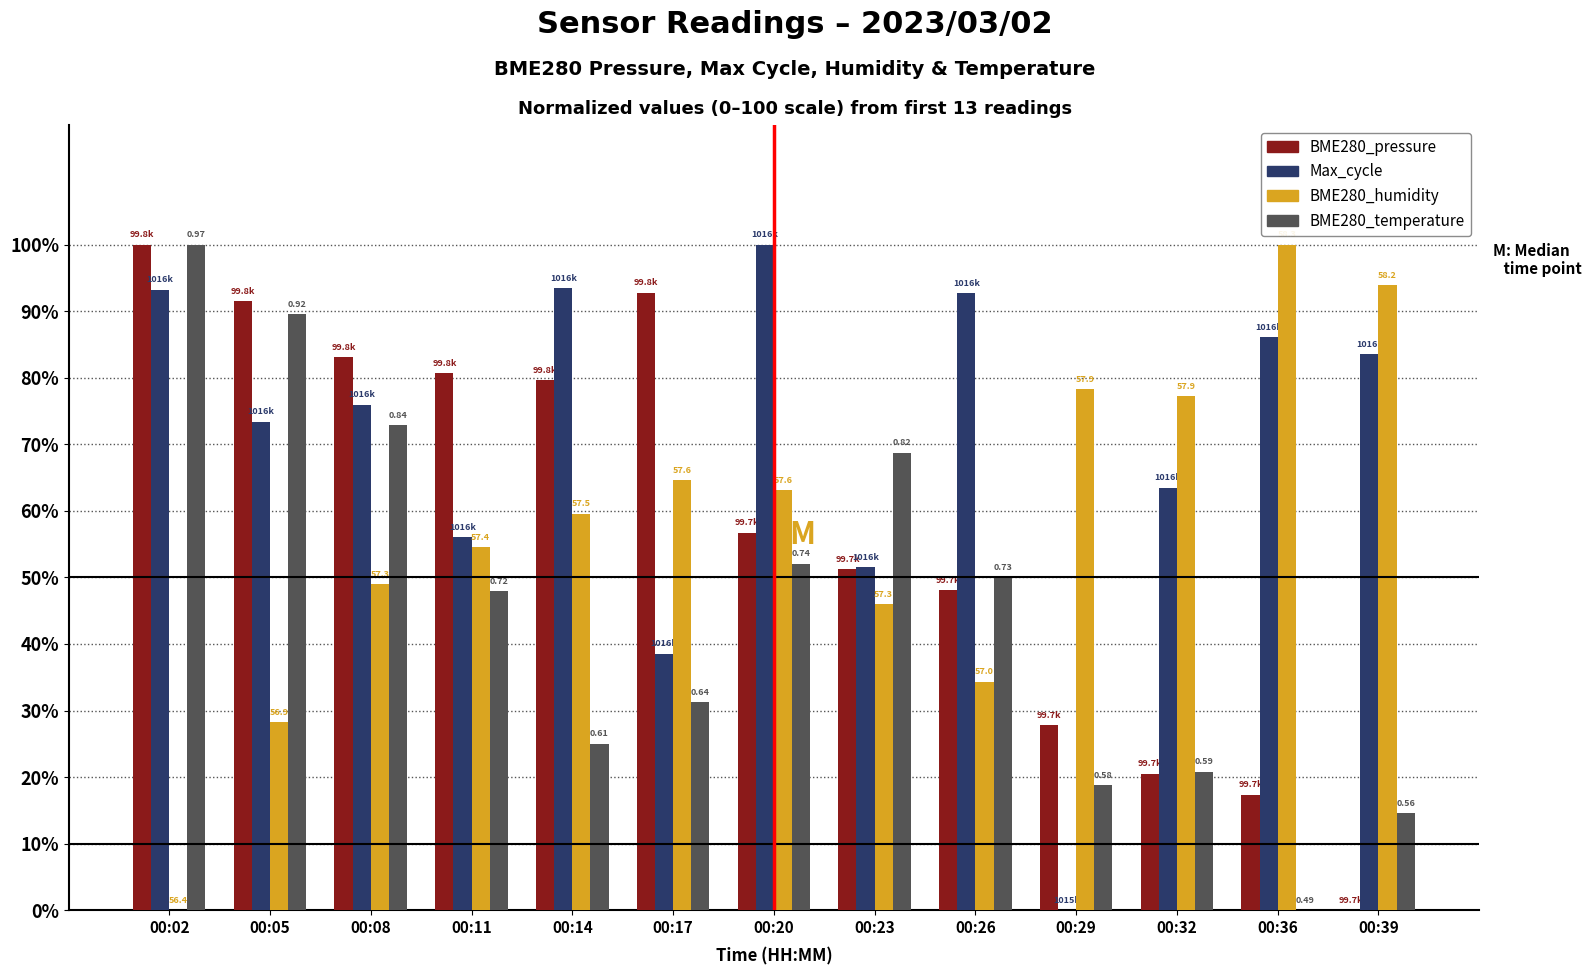

What is the approximate value of BME280_humidity at 00:05?

28.3